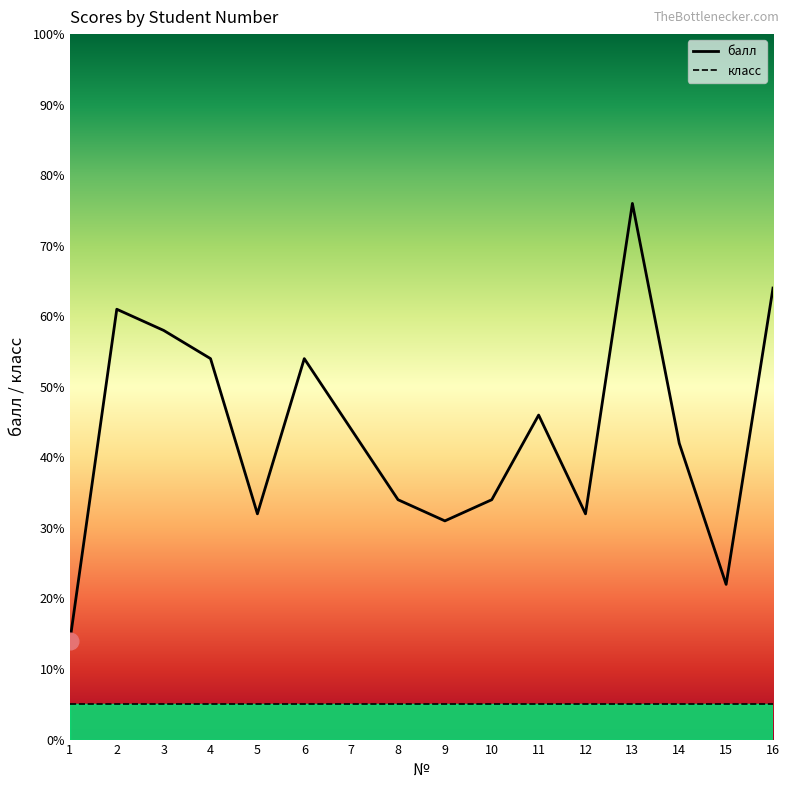

The класс series shows 5 at 5. True or false?

True